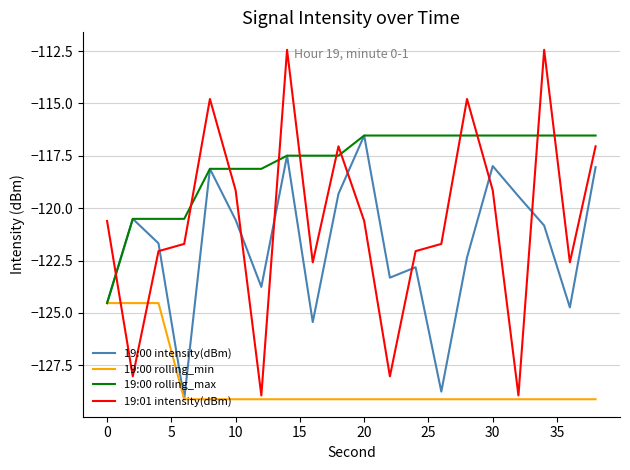

Which series has the widest spread of values?

19:01 intensity(dBm)